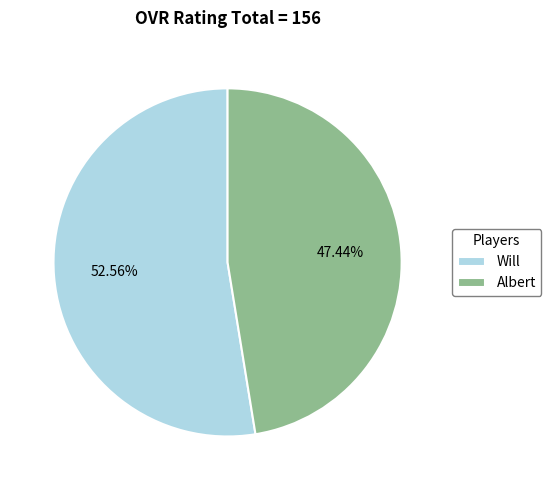

What is the total percentage of Will and Albert?

100.0%